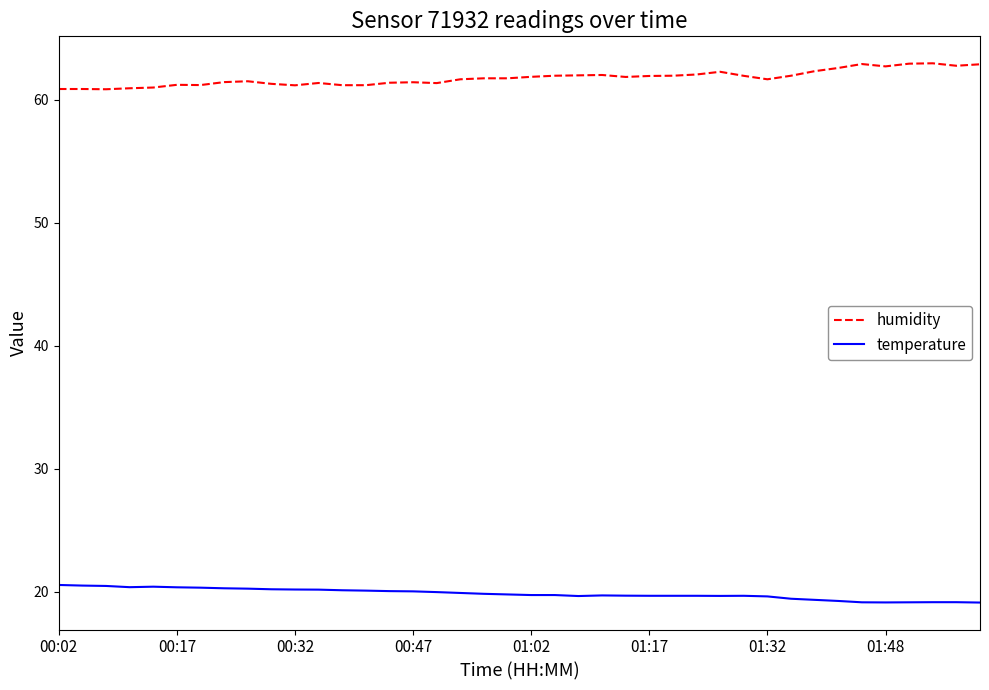

At how many categories does at least one series exceed 48?

40